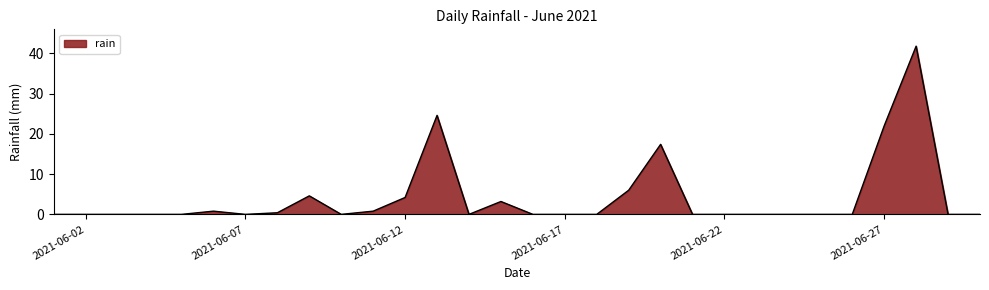

What is the maximum value shown in the chart?

41.8